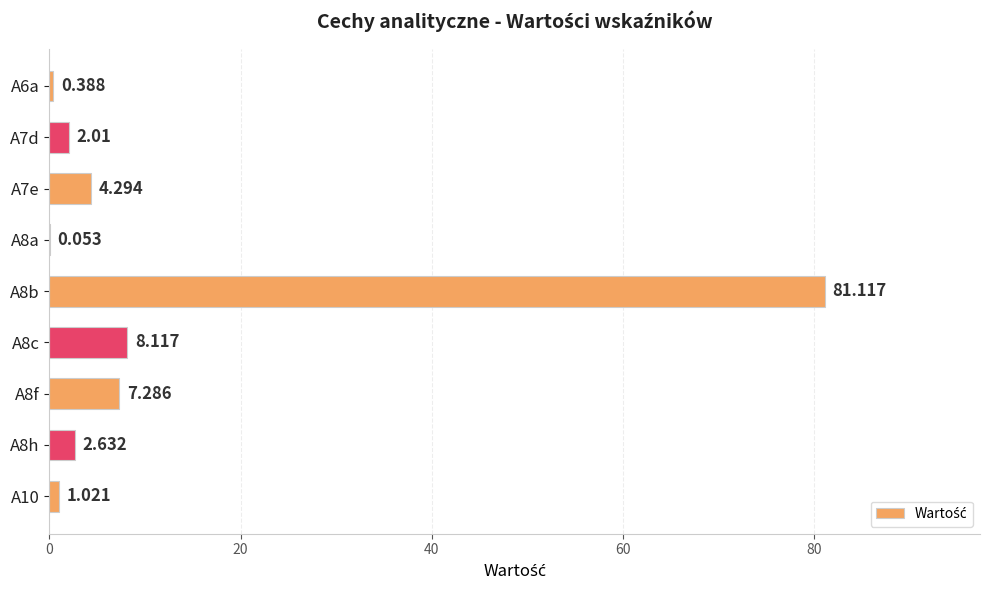

Are the bars grouped side by side (vs. stacked)?

No